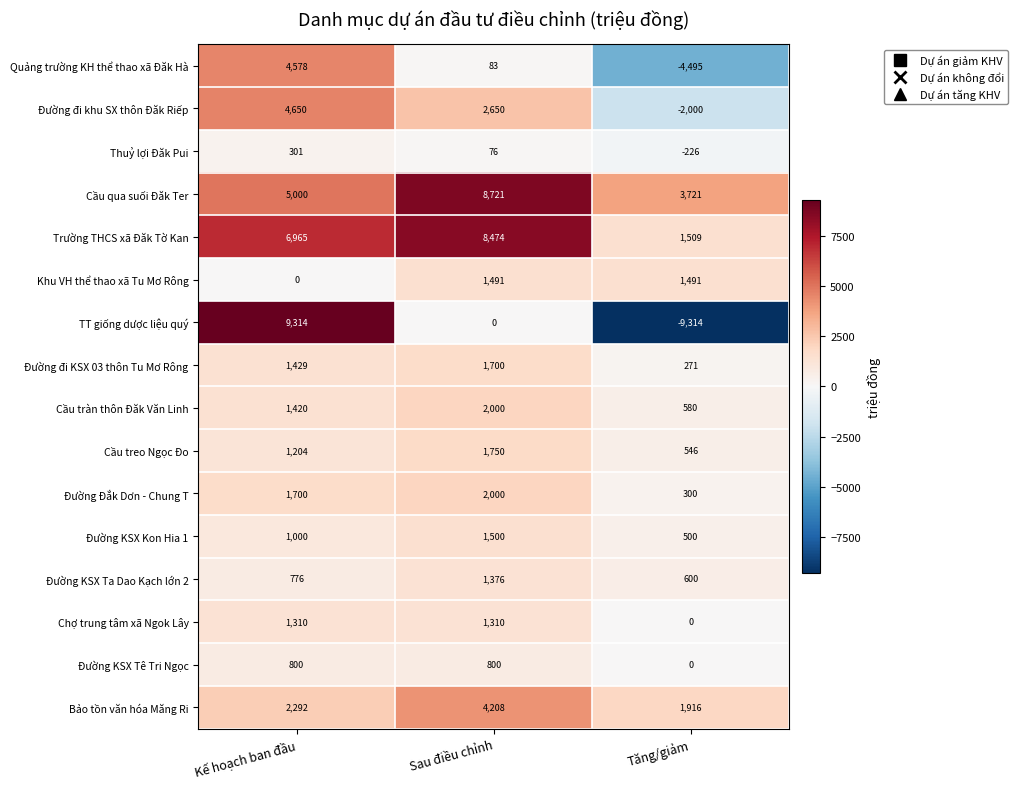

What is the total value across all series at Kế hoạch ban đầu?

42739